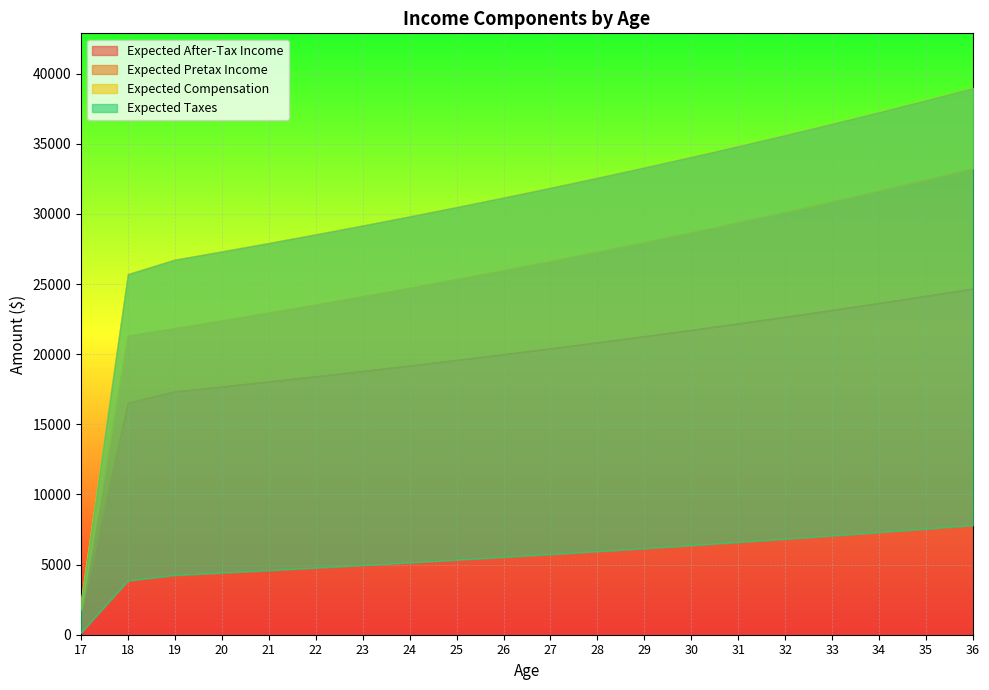

How many lines are shown in the chart?

4